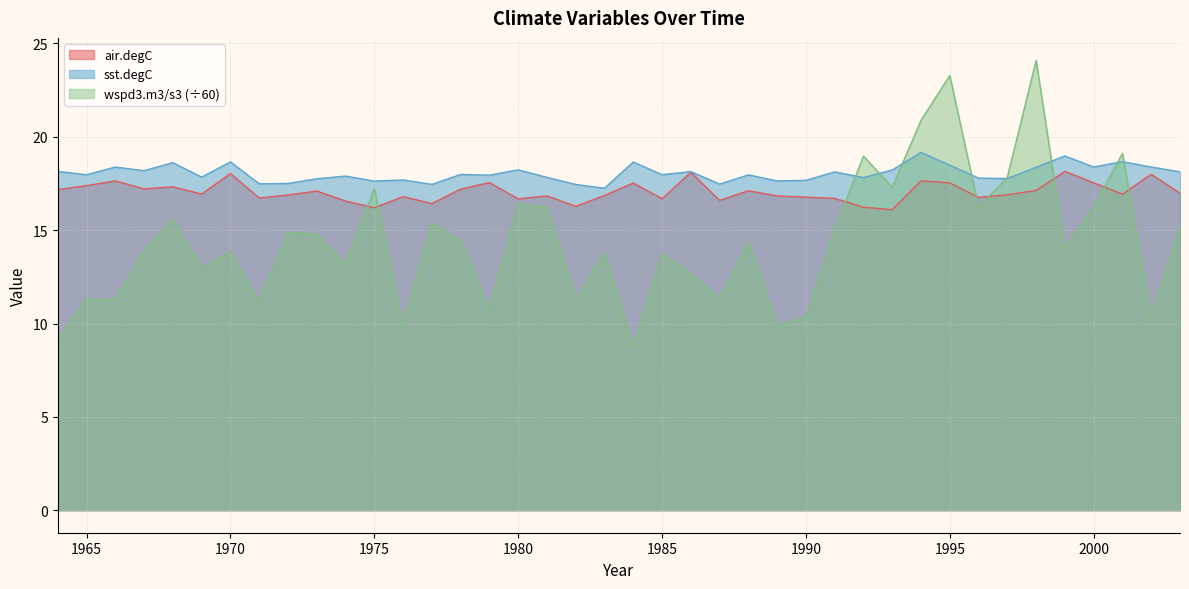

Rank the series by their average value, from highest to lowest.

sst.degC, air.degC, wspd3.m3/s3 (÷60)